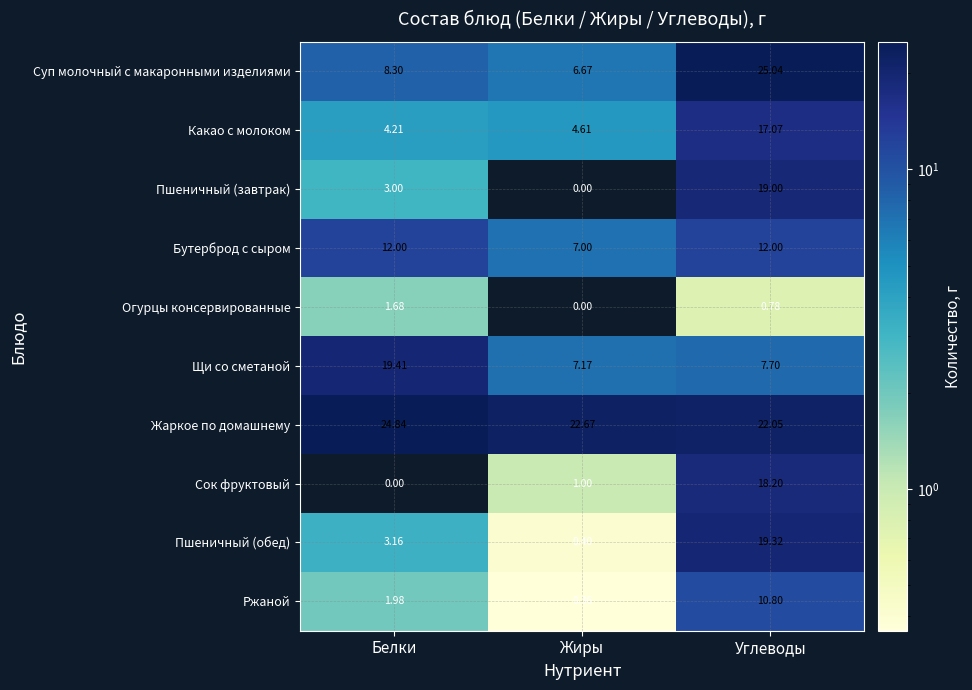

At which label is Огурцы консервированные closest to 0?

Жиры